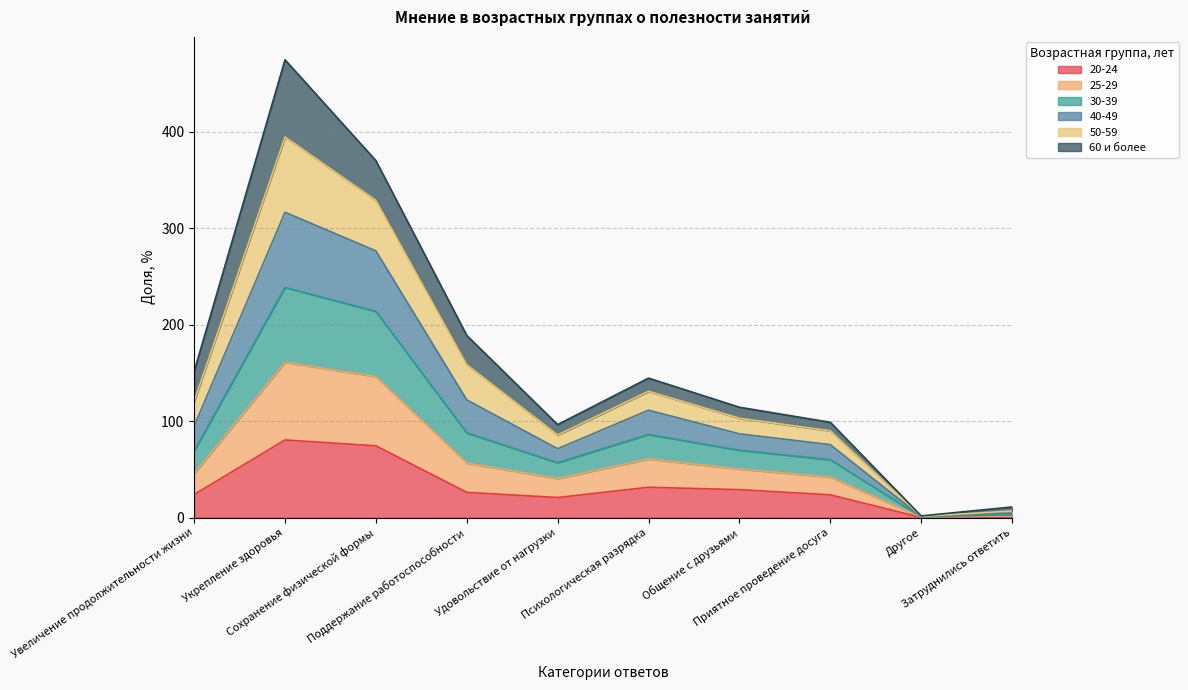

Which series changed the most between Другое and Затруднились ответить?

40-49